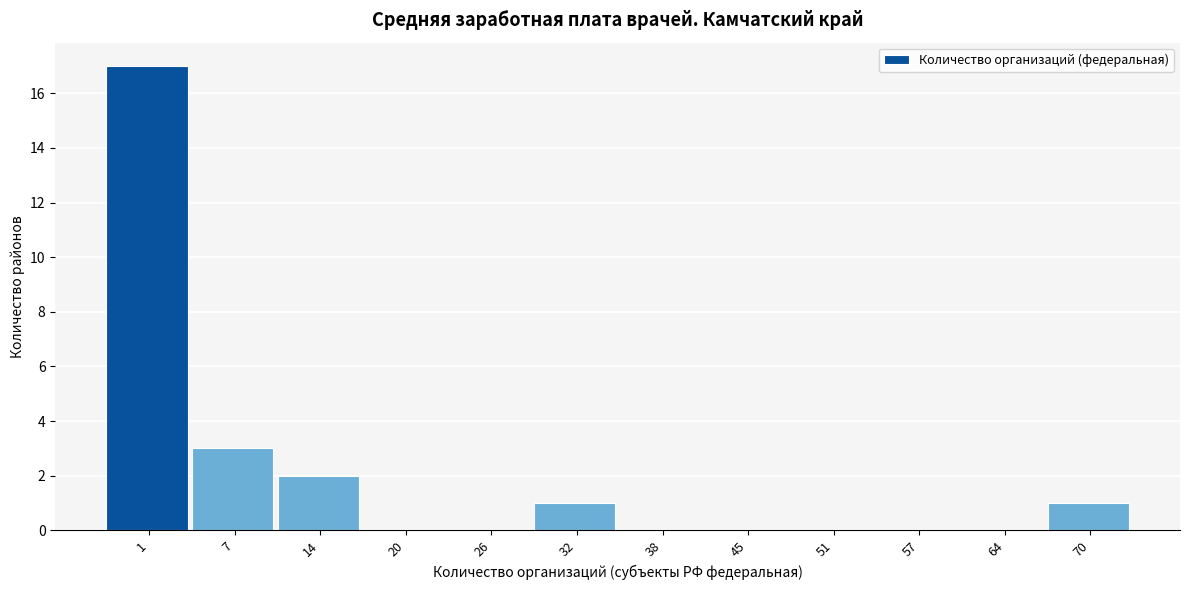

Reading right to left, extract all data points from this chart.

70=1	64=0	57=0	51=0	45=0	38=0	32=1	26=0	20=0	14=2	7=3	1=17